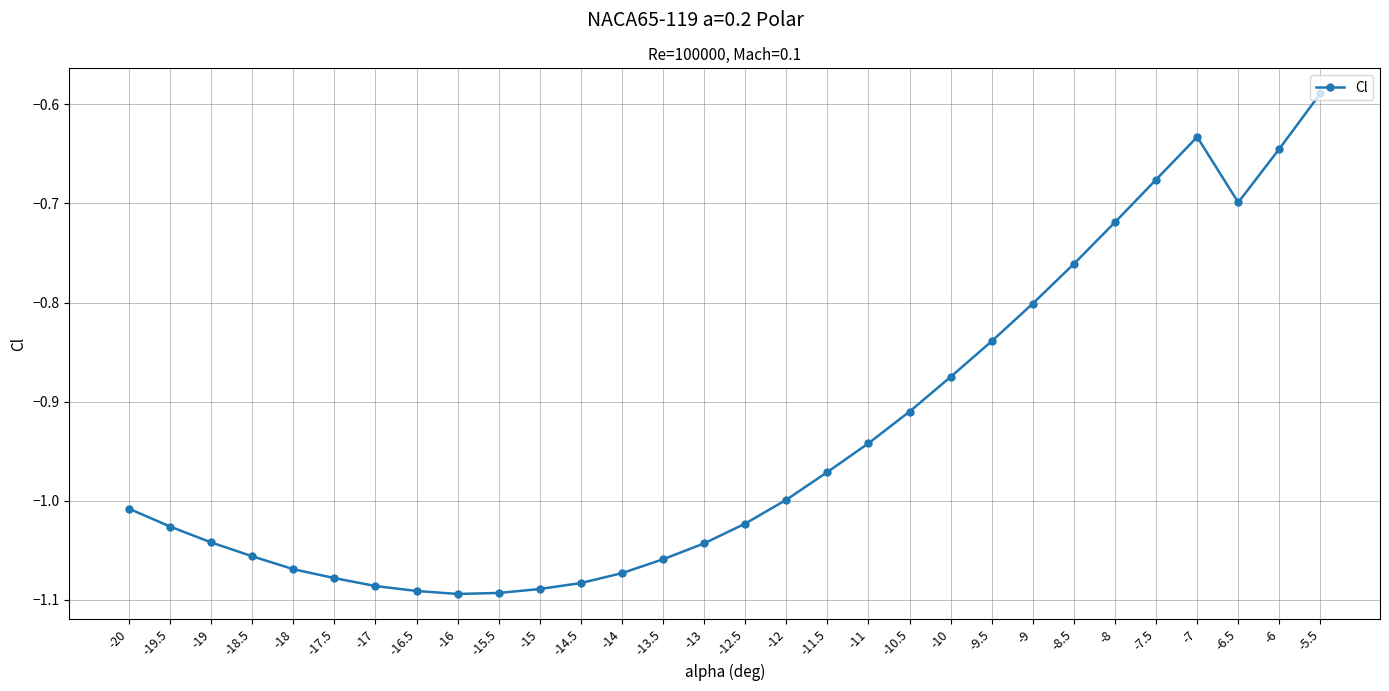

What is the label of the 13th point from the left?

-14